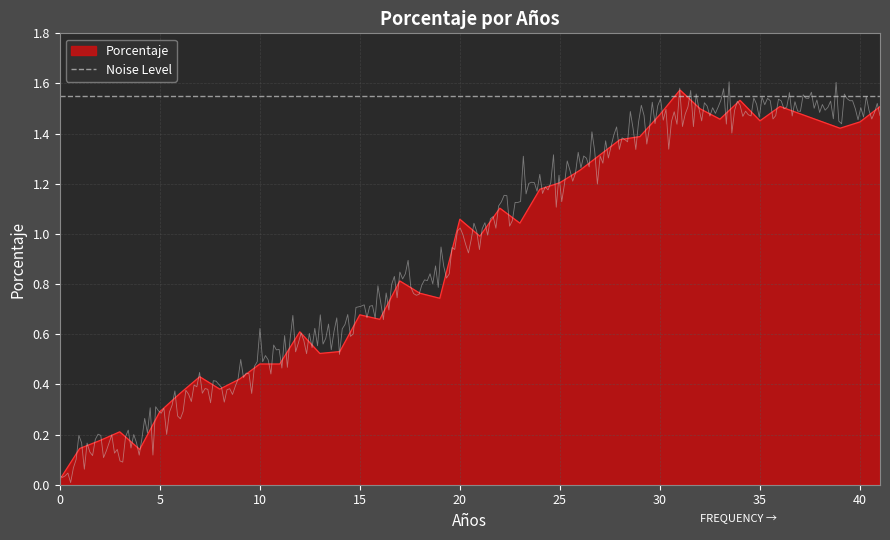

How many interior local valleys (lower than both neighbors) does the data have?

11